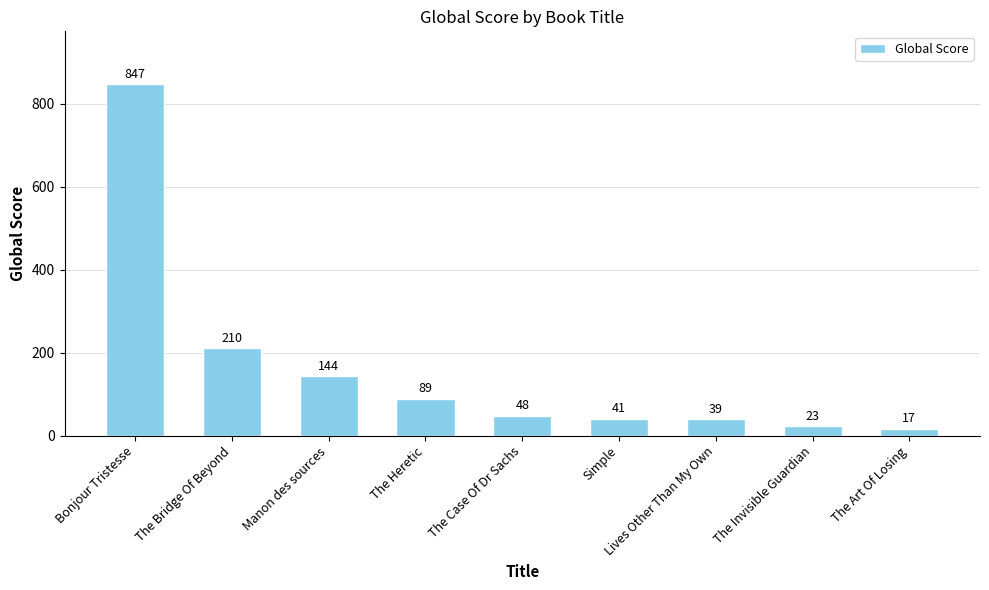

How many data points are less than 48?

4